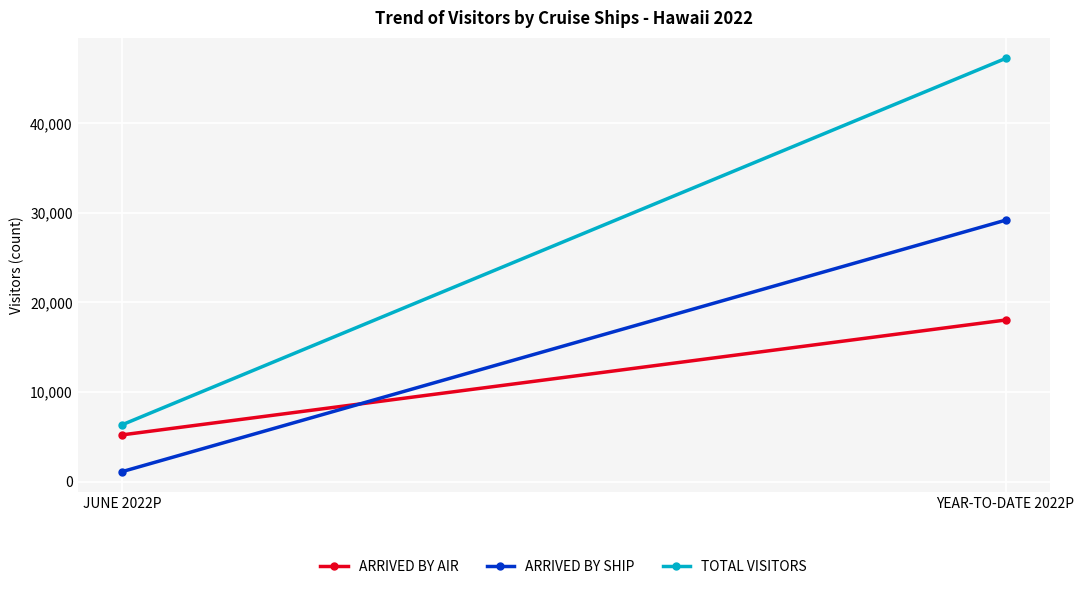

What is the difference between the ARRIVED BY AIR values at YEAR-TO-DATE 2022P and JUNE 2022P?

12819.5